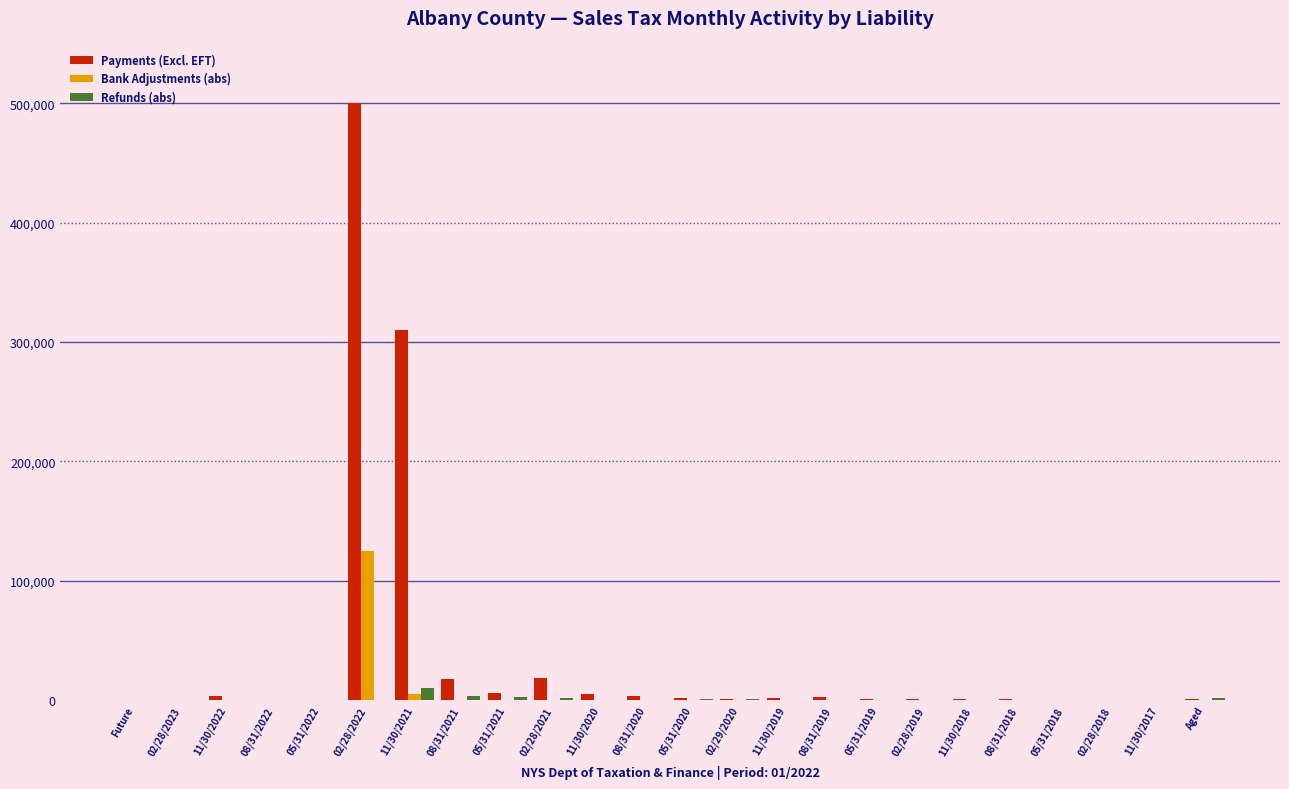

What is the sum of all Bank Adjustments (abs) values?

130855.9